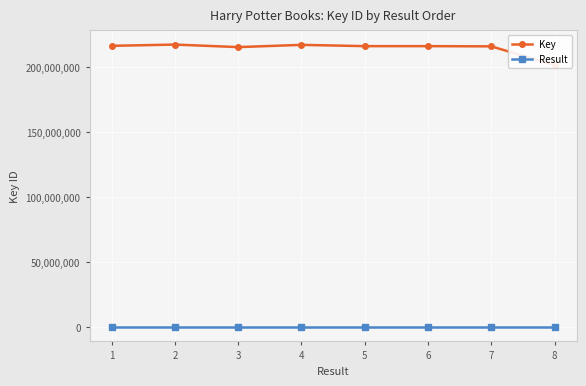

Which series changed the most between 5 and 8?

Key